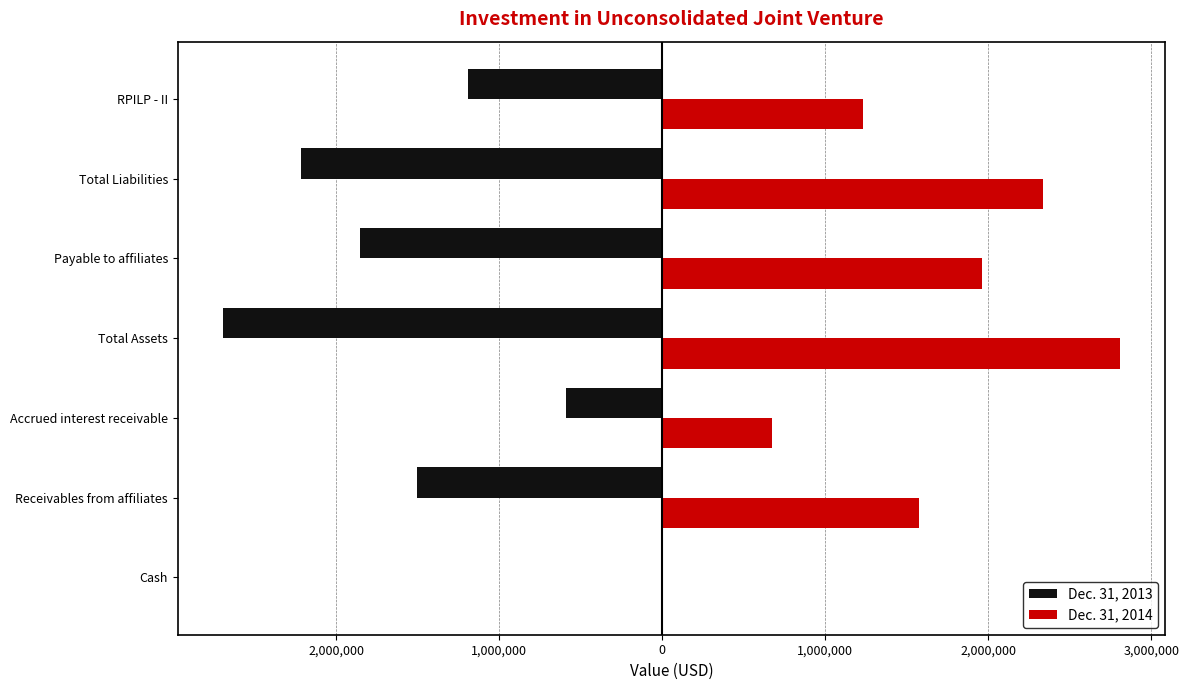

What is the value of the Dec. 31, 2014 bar at the 7th from the left?

271